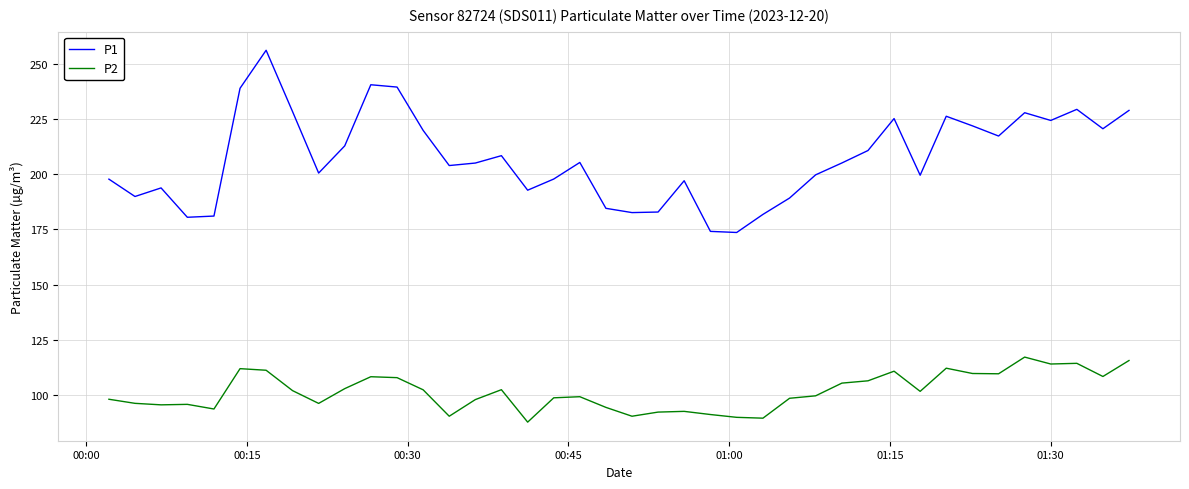

In P2, how many points are higher than both neighbors (excluding endpoints)?

10